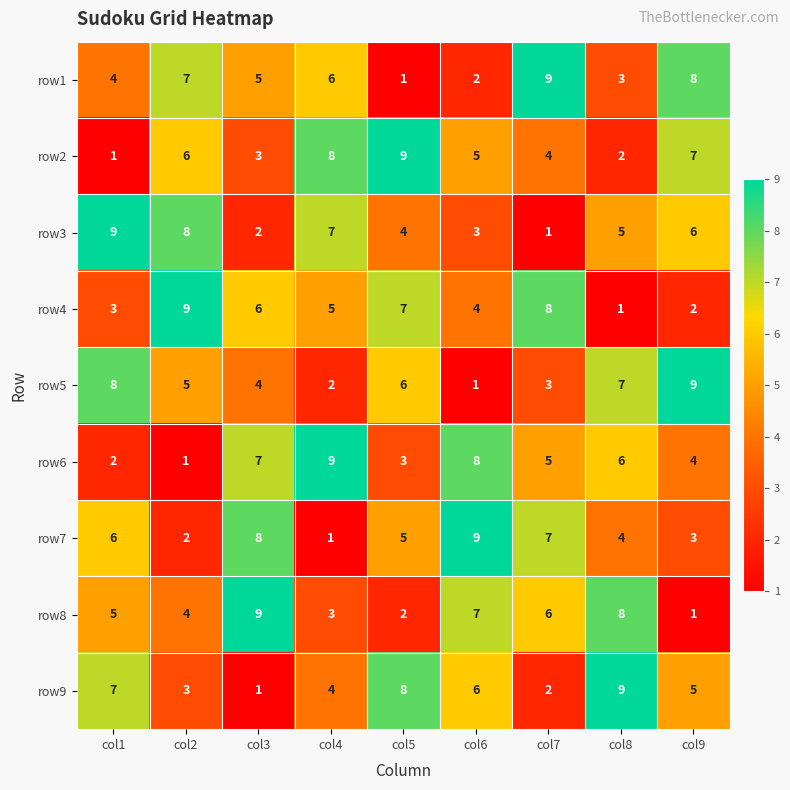

List the labels in order of row6 value, smallest first.

col2, col1, col5, col9, col7, col8, col3, col6, col4